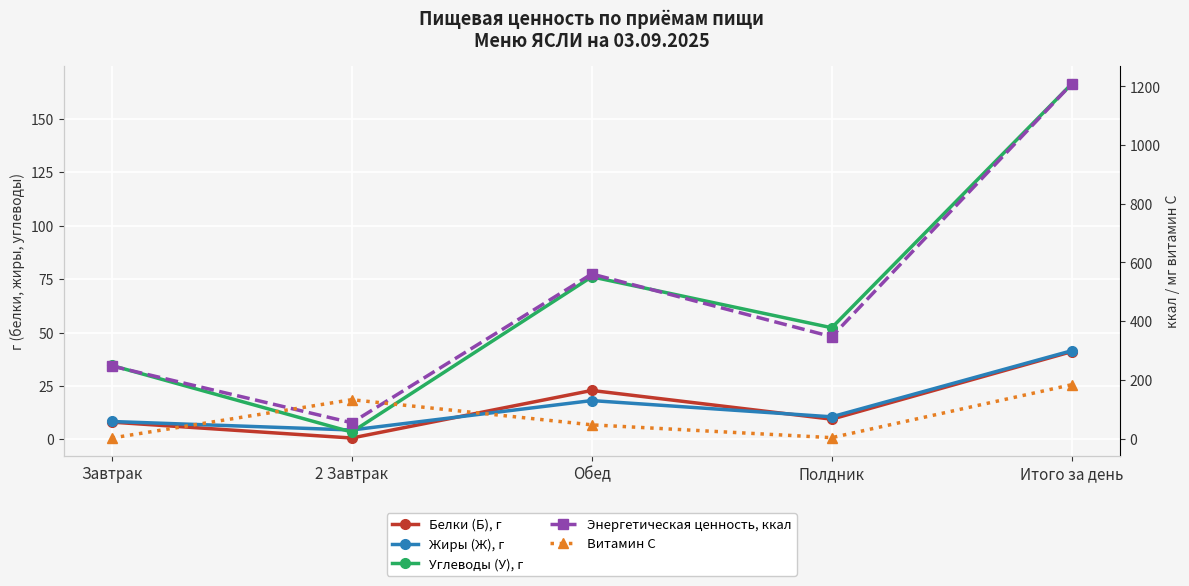

Is this an area chart (filled region under the line)?

No